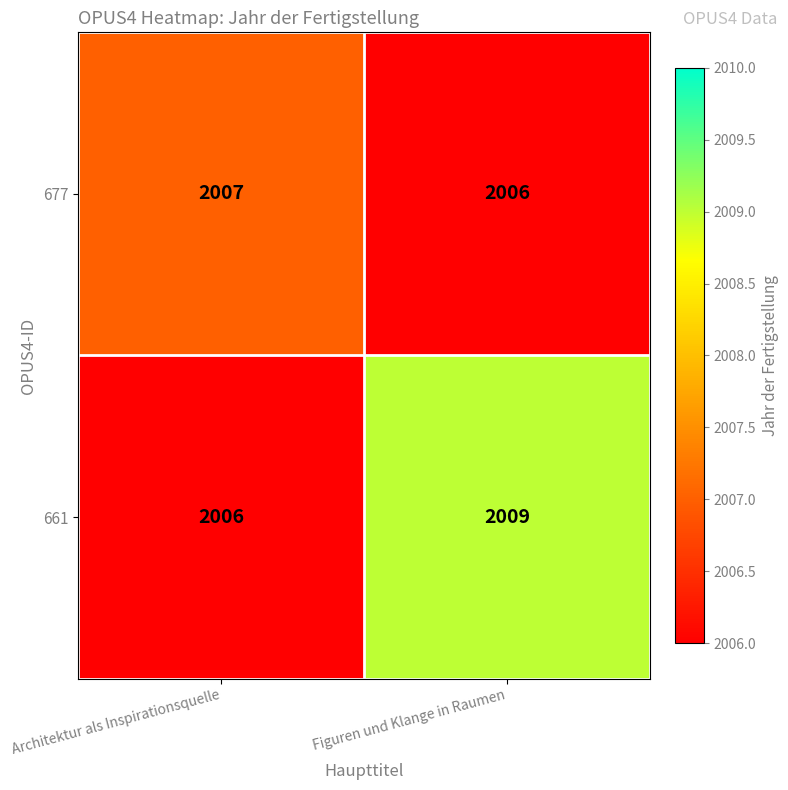

At Architektur als Inspirationsquelle, list the series in order from smallest to largest.

661, 677